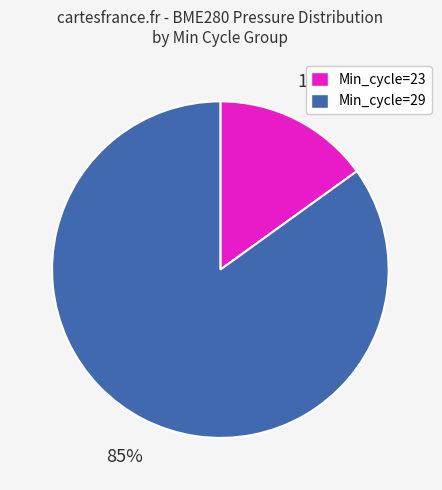

To the nearest percent, what is the average slice percentage?

50%